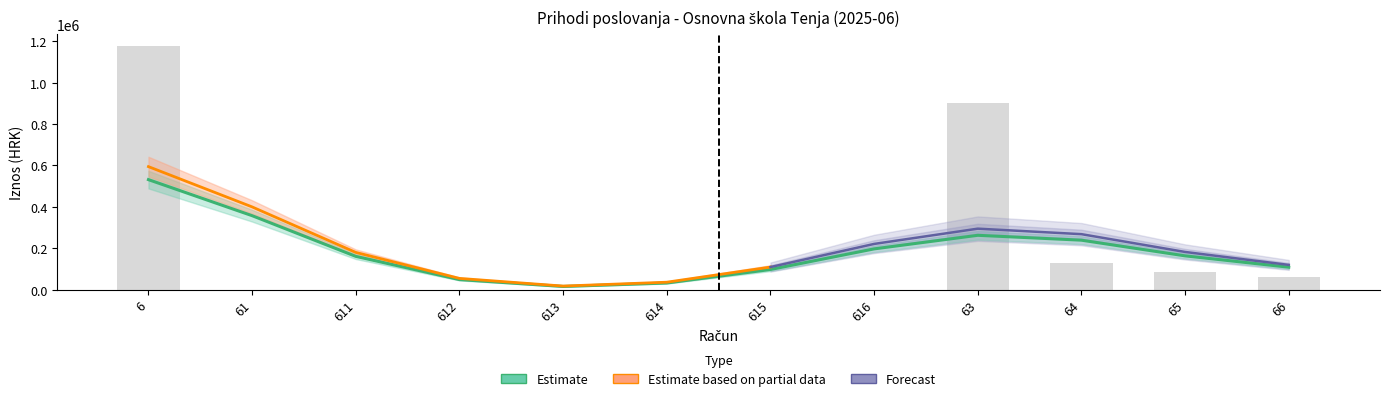

What is the label of the 9th bar from the right?

612